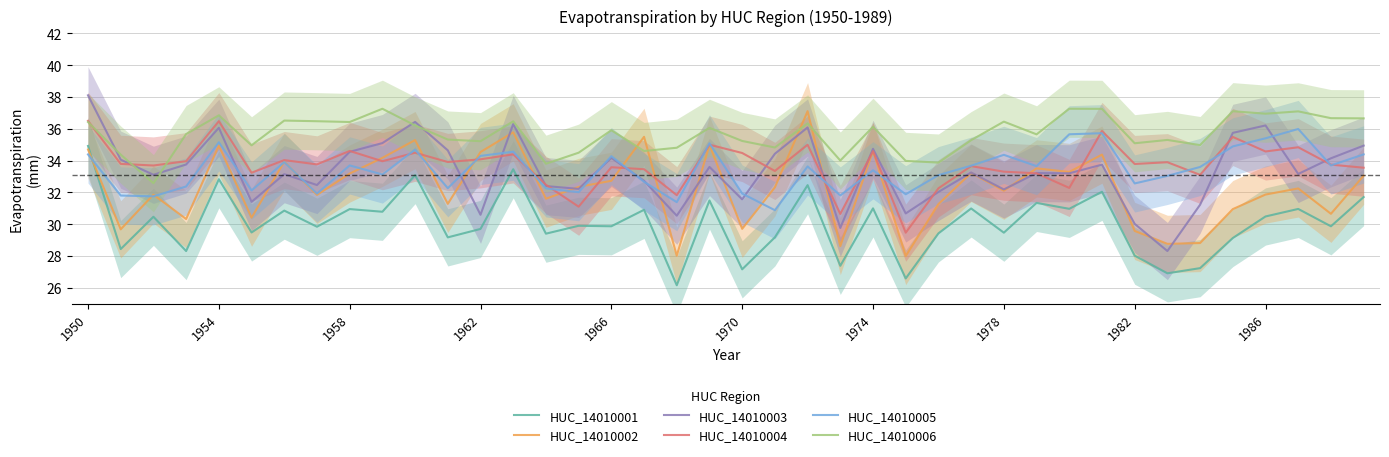

Does the chart have visible grid lines?

Yes